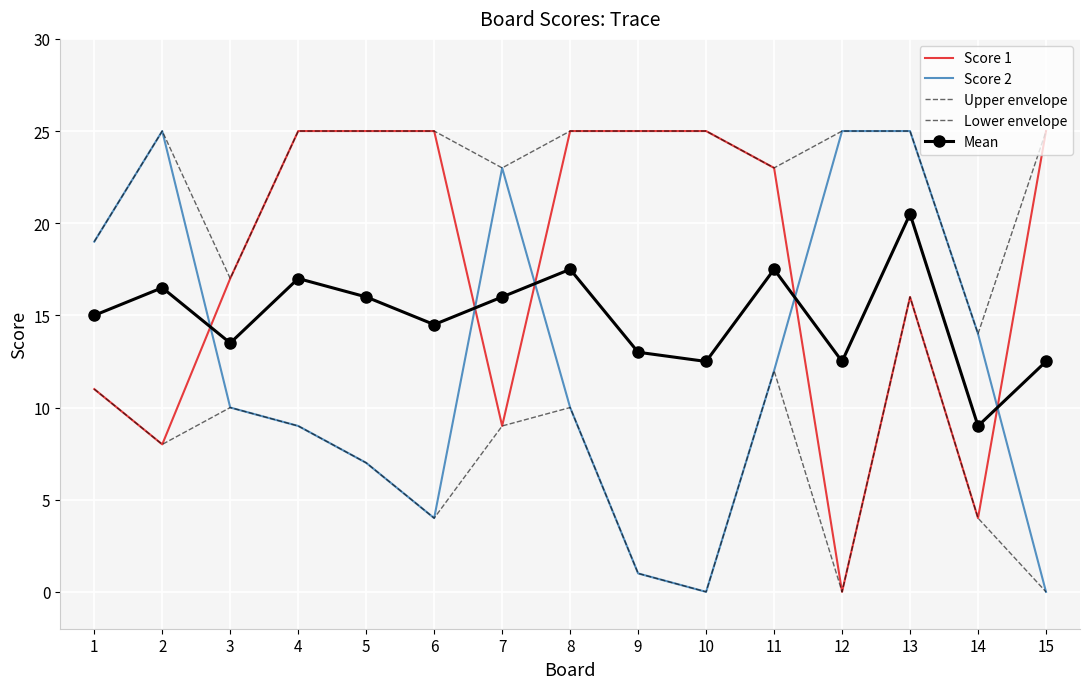

What is the sum of all Mean values?

223.5